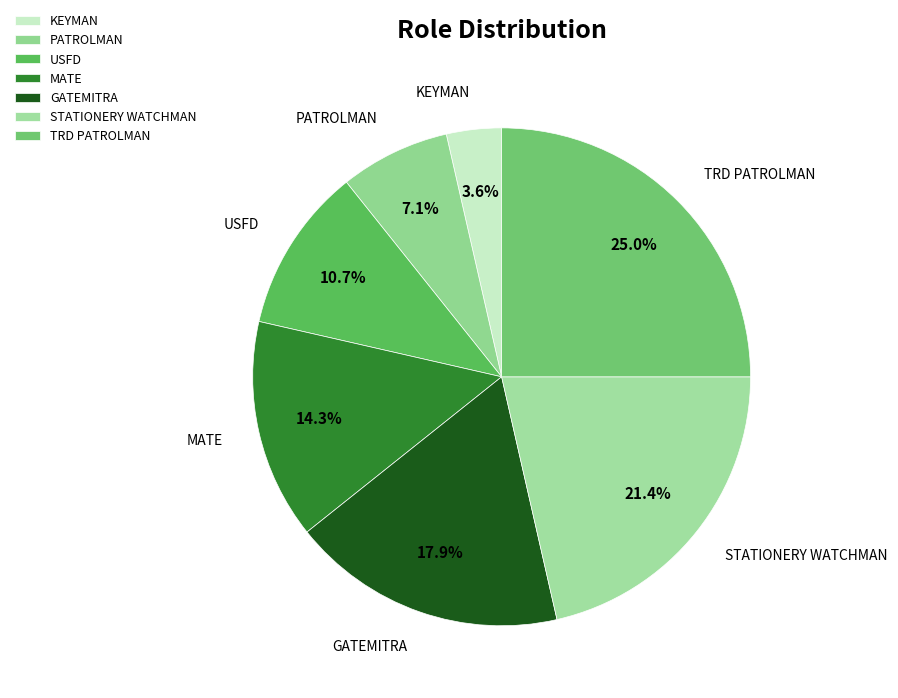

Rank the categories by value from highest to lowest.

TRD PATROLMAN, STATIONERY WATCHMAN, GATEMITRA, MATE, USFD, PATROLMAN, KEYMAN